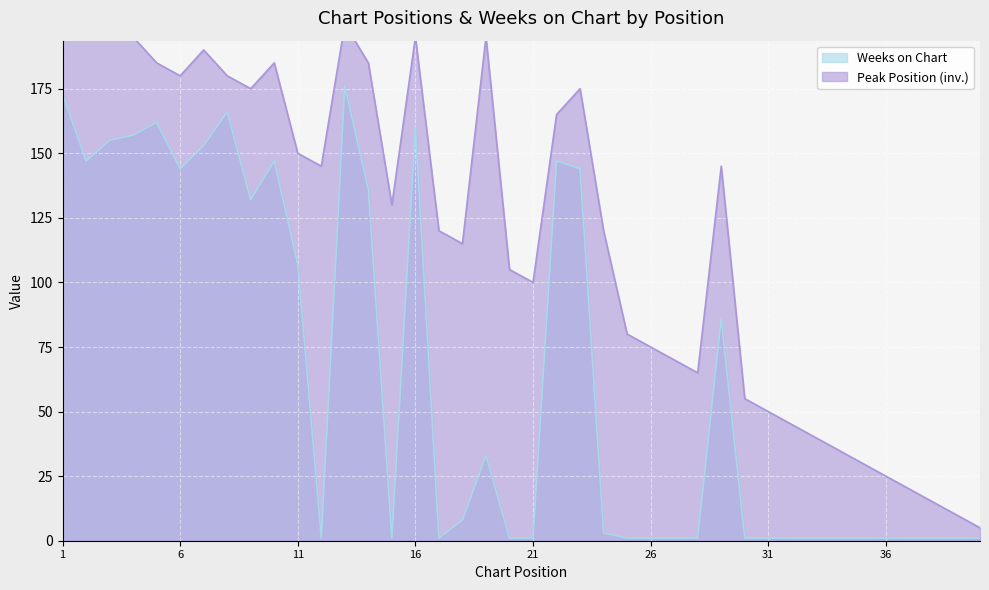

What is the value of the Peak Position point at the 18th from the left?

115